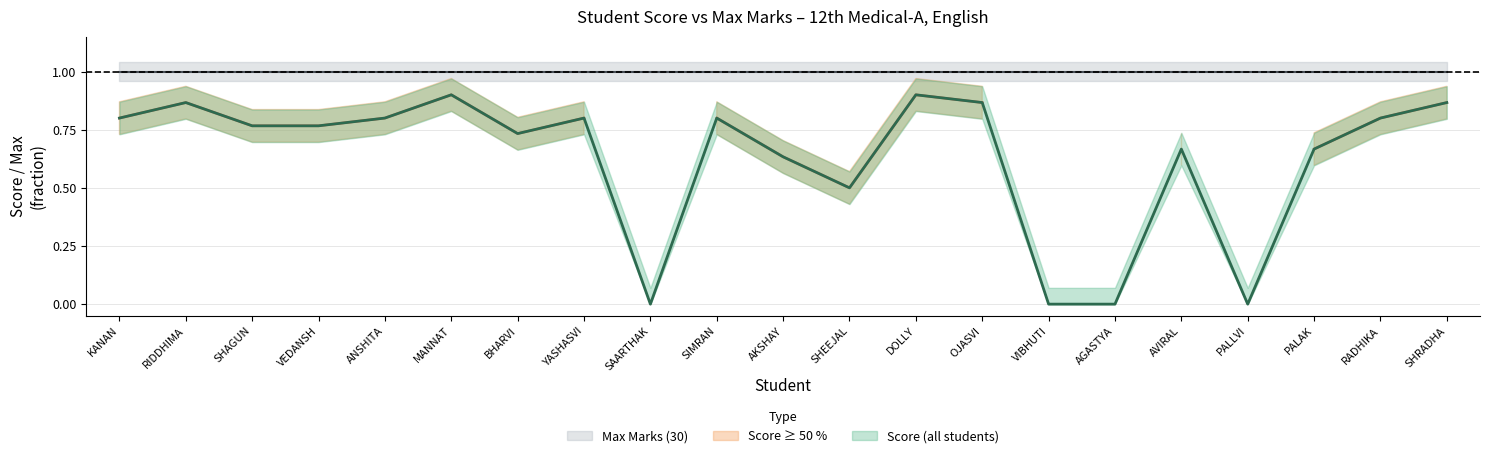

How many points are higher than both their immediate neighbors (excluding endpoints)?

6